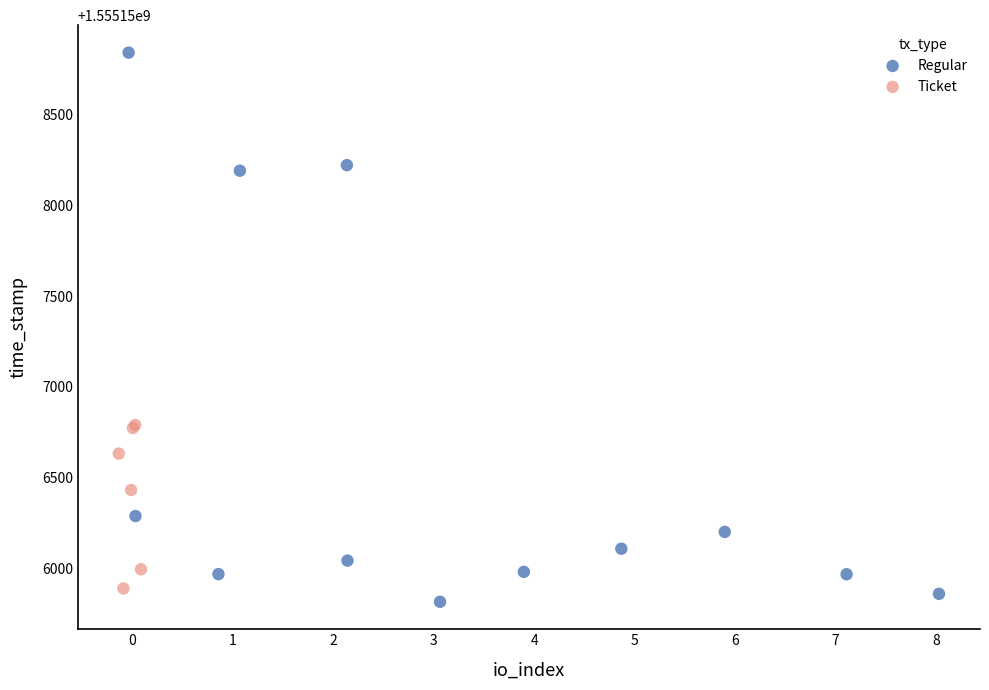

Which series reaches the maximum Y coordinate?

Regular